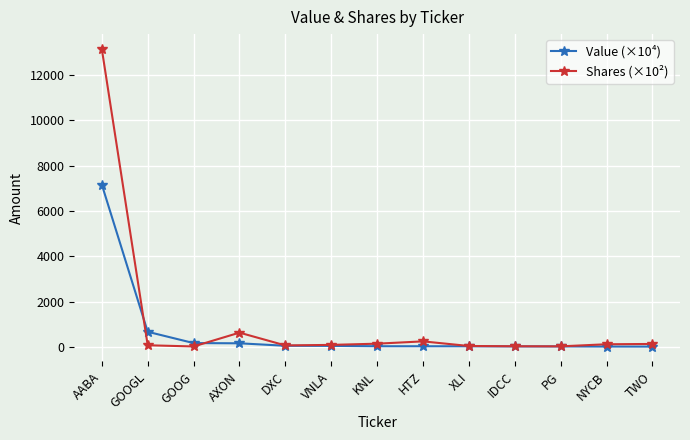

Does the chart have visible grid lines?

Yes